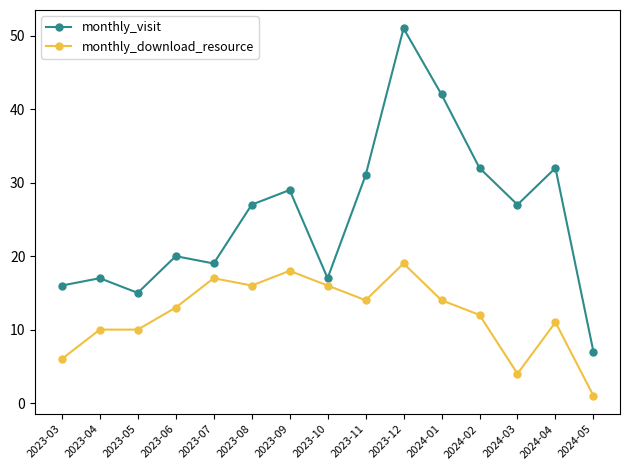

What is the difference between the monthly_visit values at 2024-05 and 2023-04?

10